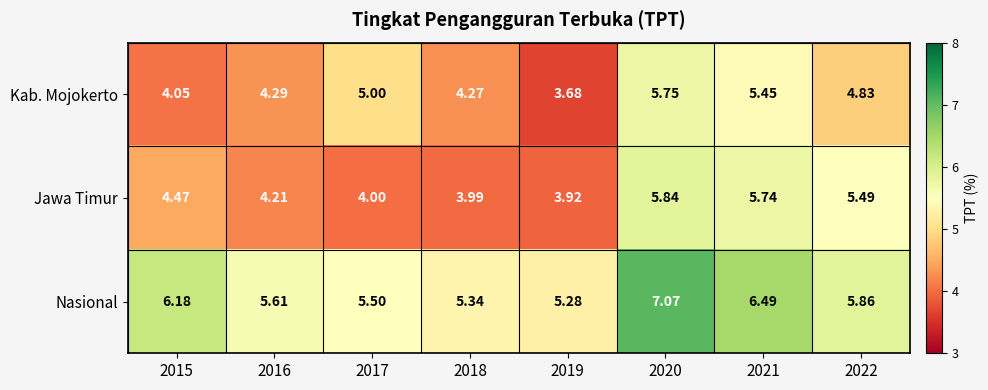

Between 2021 and 2022, which series saw the biggest shift?

Nasional